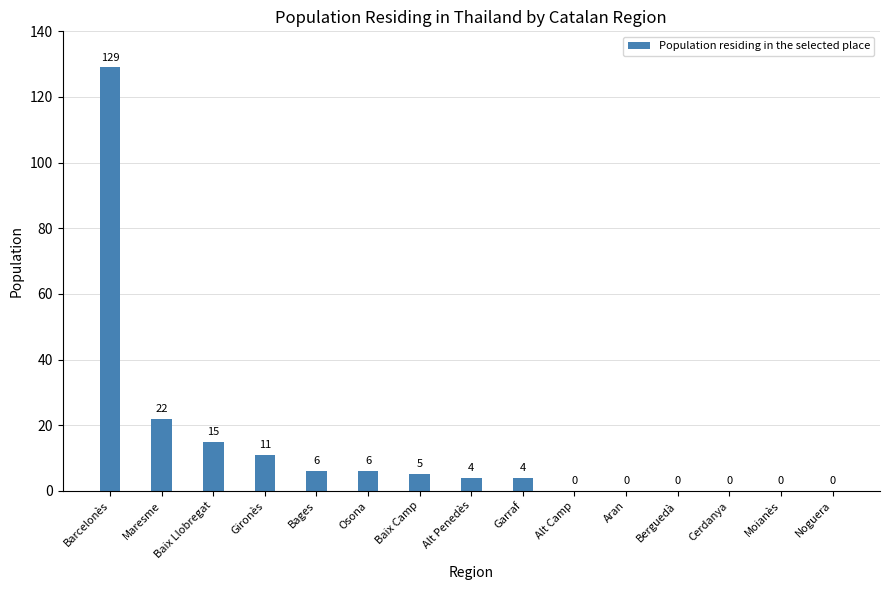

Reading left to right, extract all data points from this chart.

129	22	15	11	6	6	5	4	4	0	0	0	0	0	0